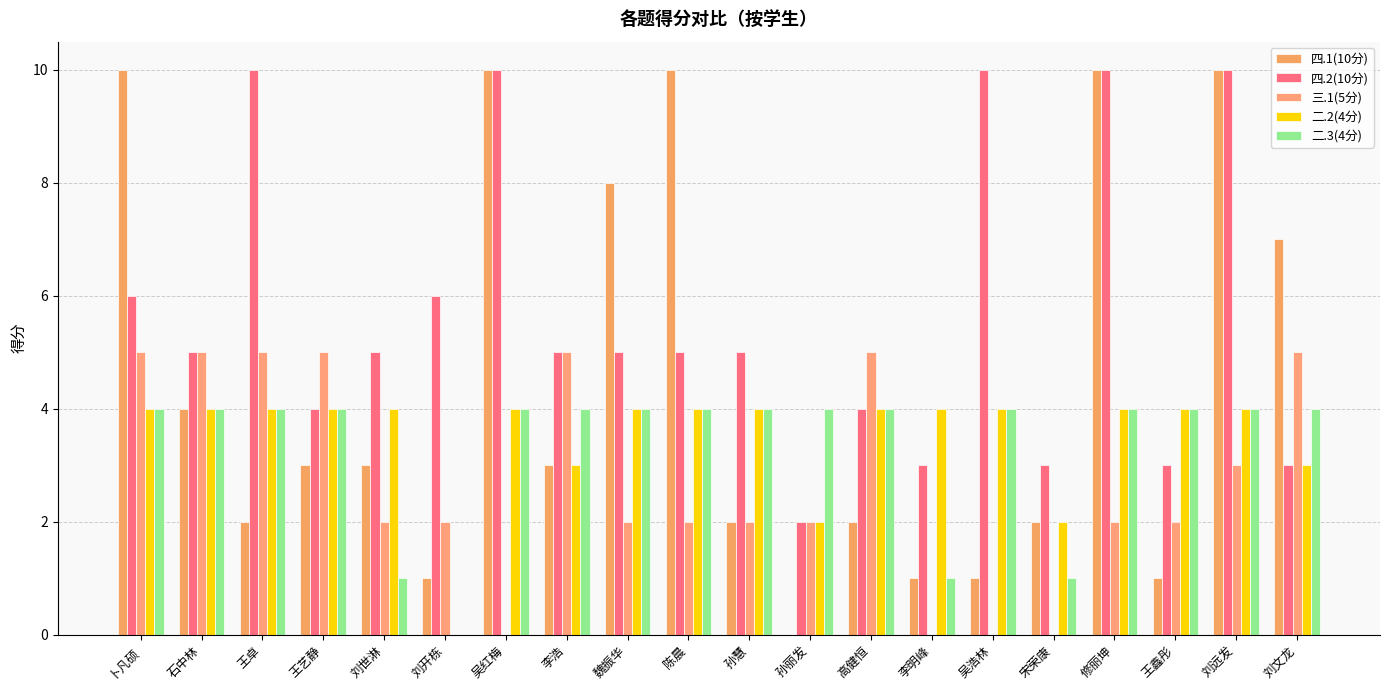

How many groups of bars are there?

20